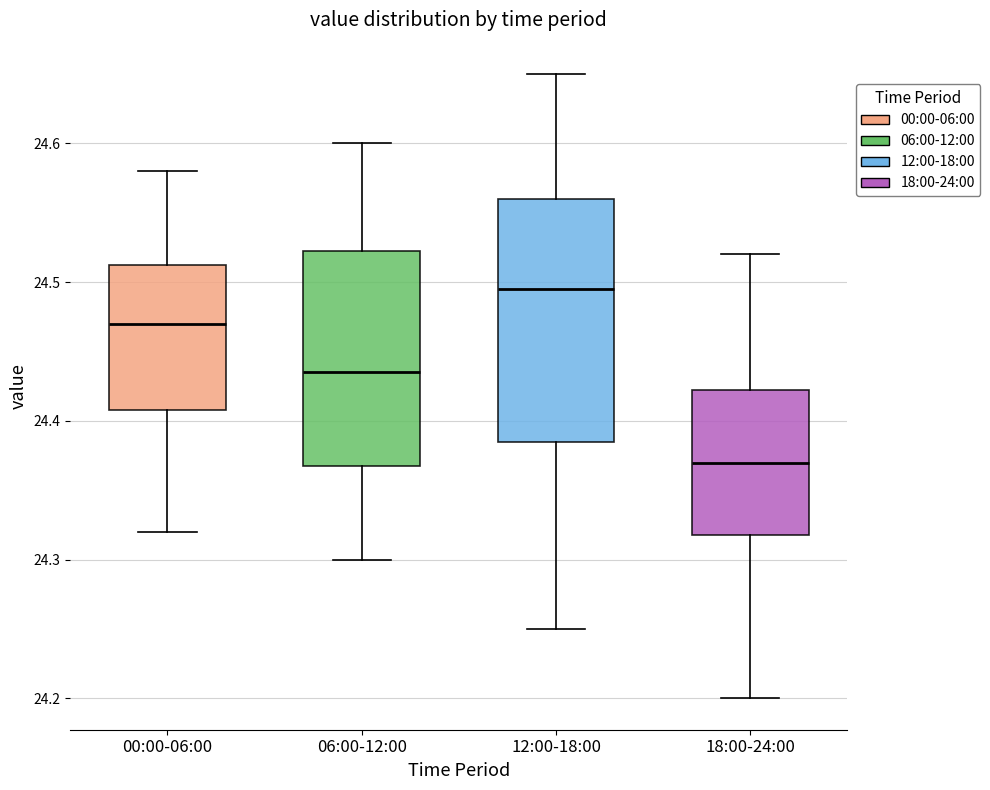

Reading left to right, read every box against the y-axis: the position of its median line, the range the box covers, and the ends of its whiskers. The values are not printed on the chart, so give them approximately, as read against the axis.

00:00-06:00: median 24.47, box 24.41 to 24.51, whiskers 24.32 to 24.58
06:00-12:00: median 24.44, box 24.37 to 24.52, whiskers 24.30 to 24.60
12:00-18:00: median 24.50, box 24.39 to 24.56, whiskers 24.25 to 24.65
18:00-24:00: median 24.37, box 24.32 to 24.42, whiskers 24.20 to 24.52